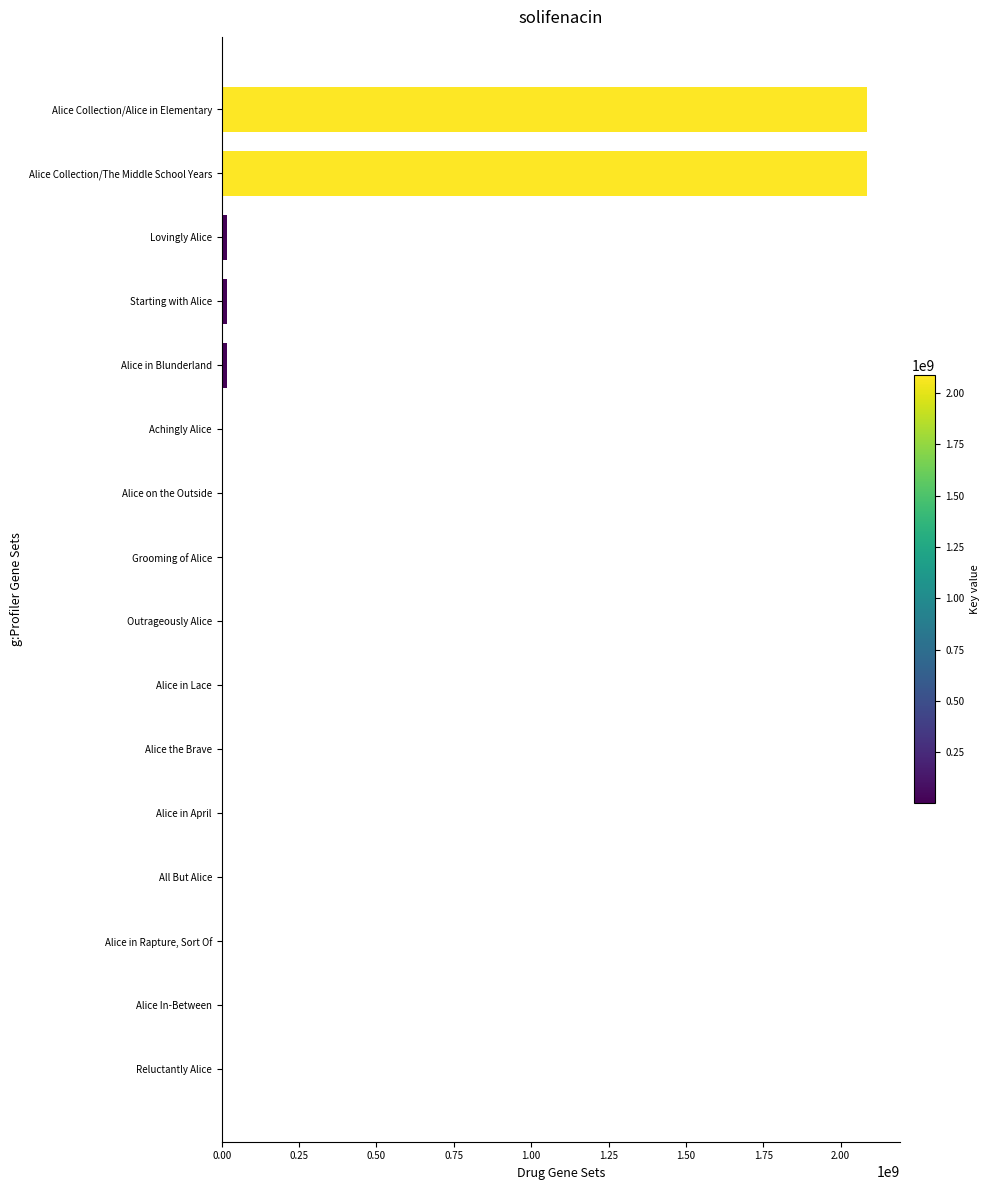

Which has a higher value, Alice in Rapture, Sort Of or Alice Collection/The Middle School Years?

Alice Collection/The Middle School Years